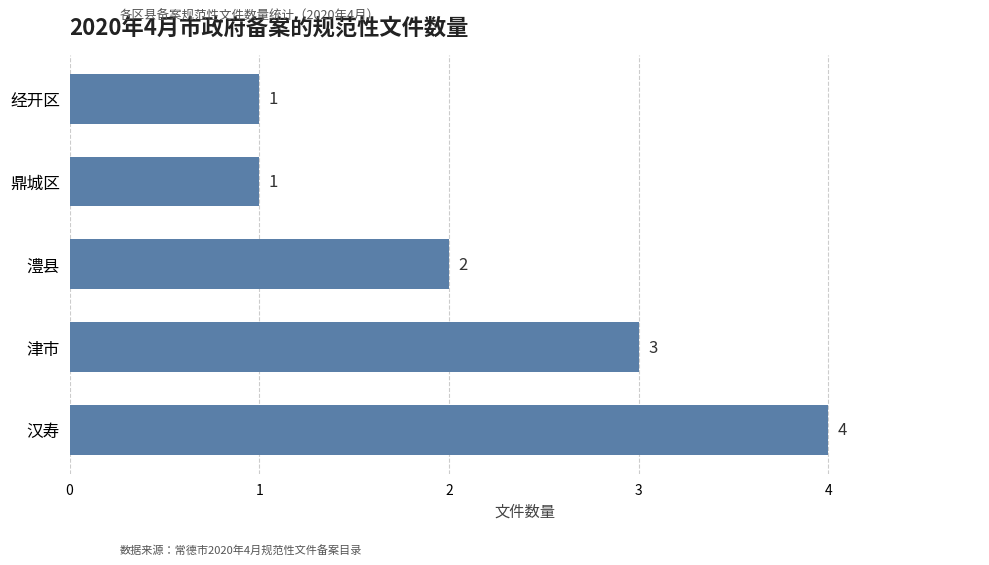

Between 澧县 and 汉寿, which is larger?

汉寿